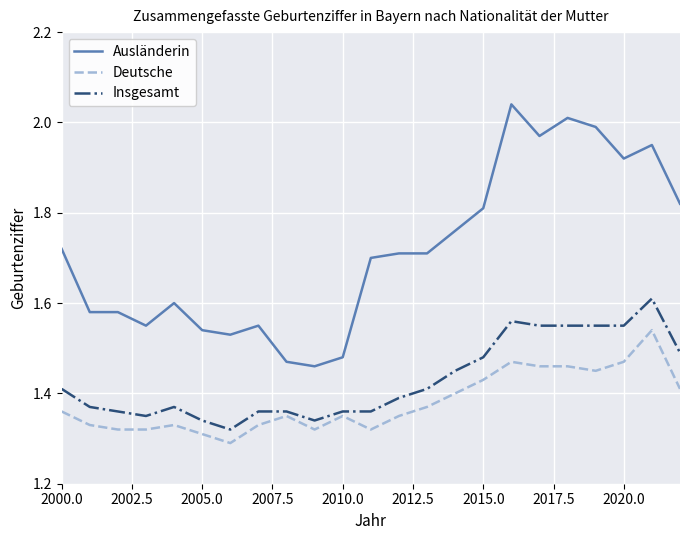

List the series in order of their peak value, lowest first.

Deutsche, Insgesamt, Ausländerin